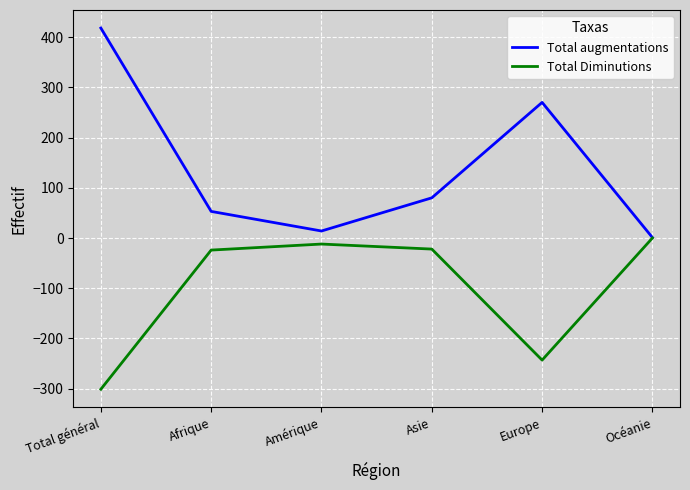

Which series has the largest total across all categories?

Total augmentations